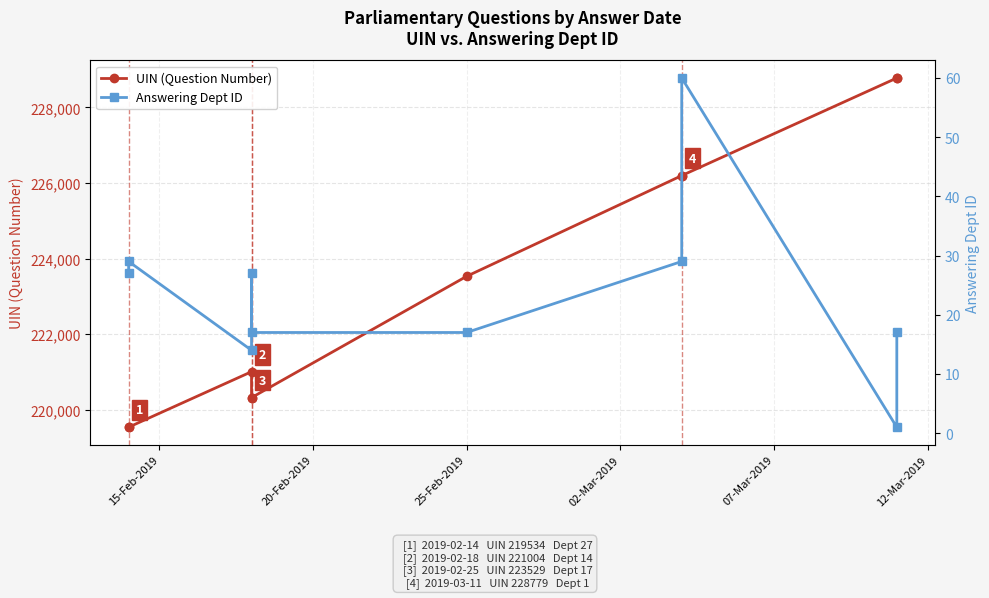

How many data points in Answering Dept ID are above 27?

3